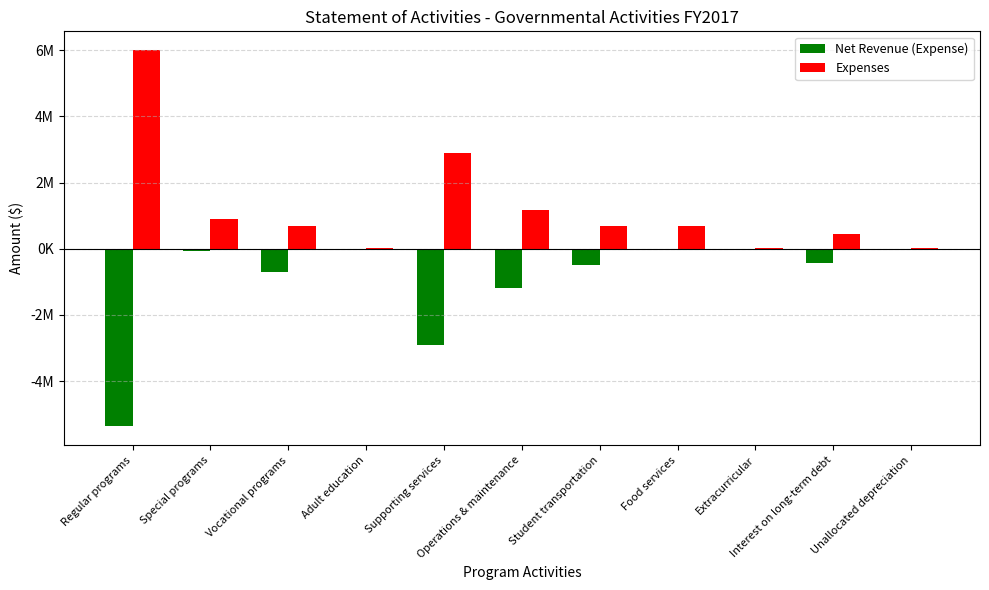

What is the sum of the Net Revenue (Expense) values at Student transportation and Adult education?

-531000